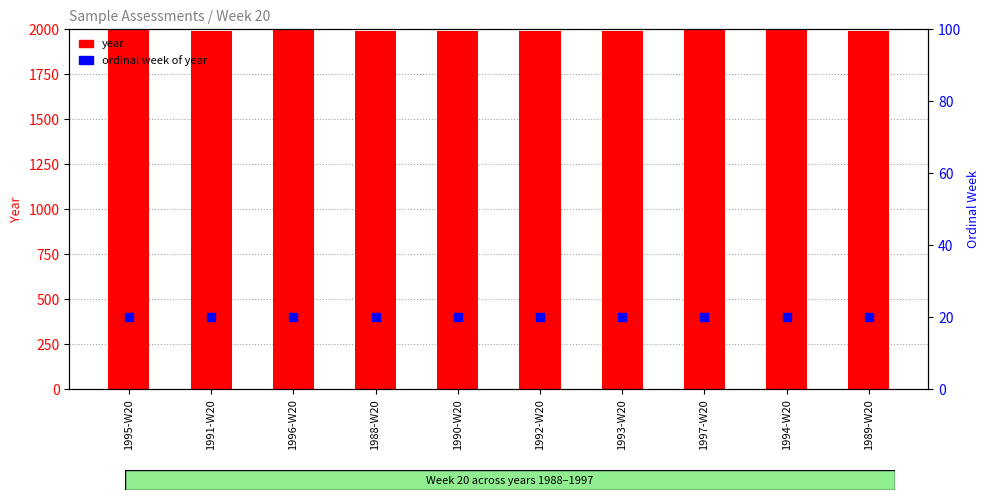

Read the ordinal week of year value at 1991-W20.

20